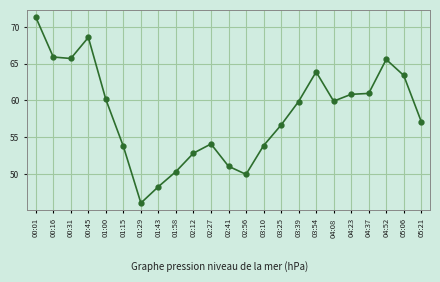

The value at 03:10 is 24.5. True or false?

False